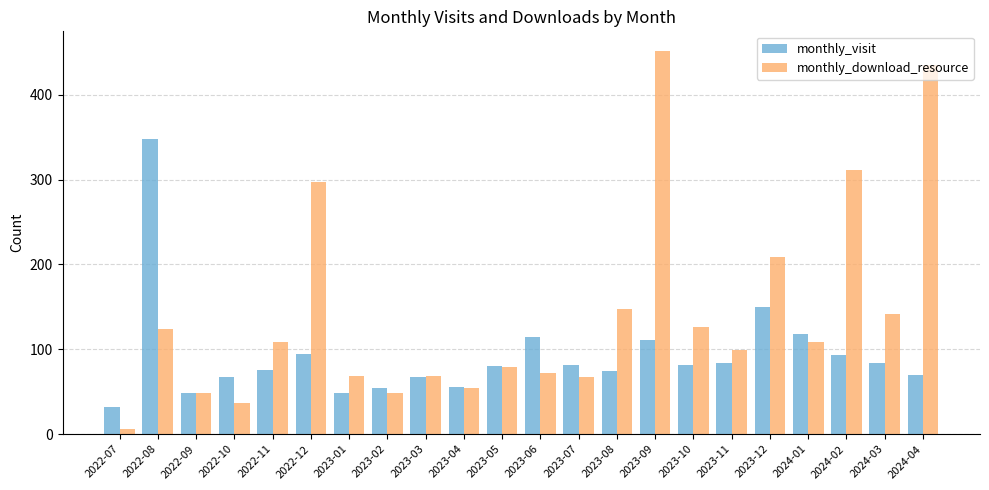

How many groups of bars are there?

22